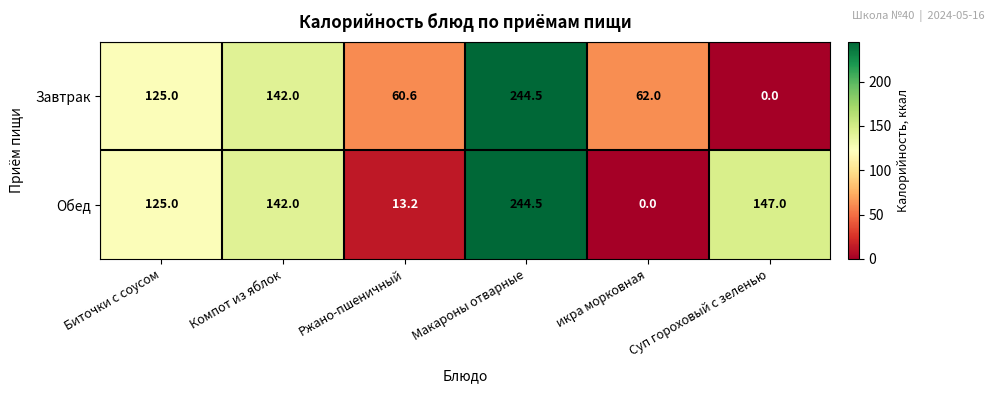

Where is Завтрак nearest to the value 122?

Биточки с соусом